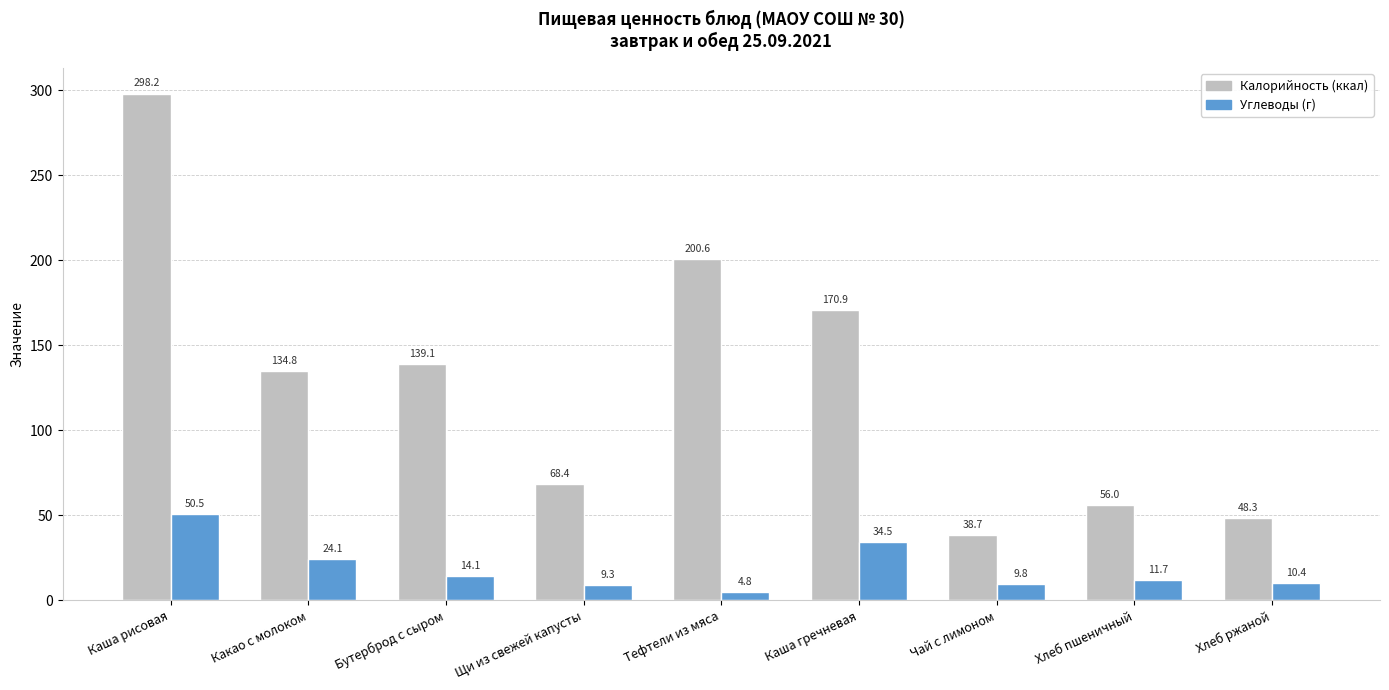

Where is Калорийность (ккал) nearest to the value 168?

Каша гречневая